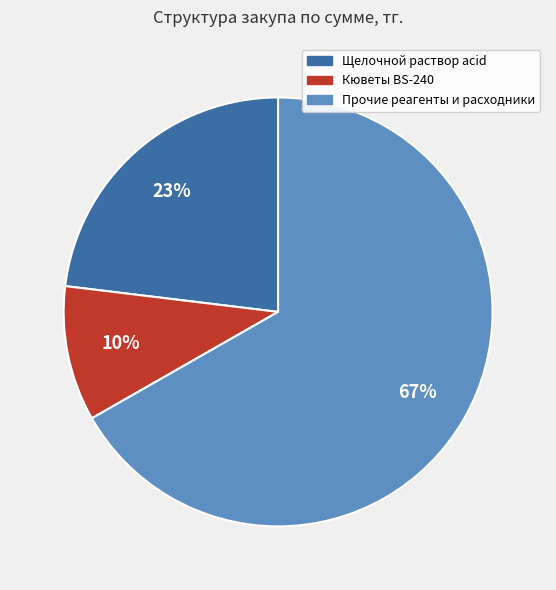

To the nearest percent, what is the difference between the largest and smallest slice percentages?

57%